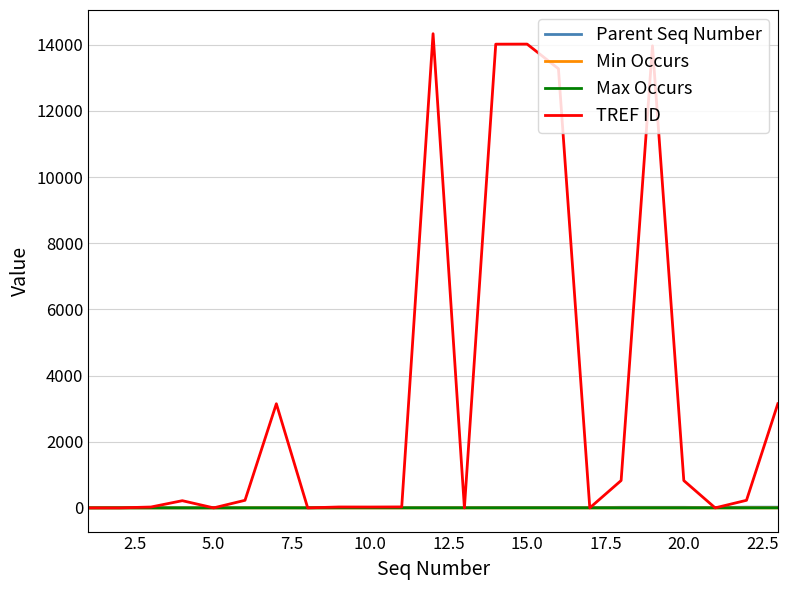

Which series has the largest range (max minus min)?

TREF ID